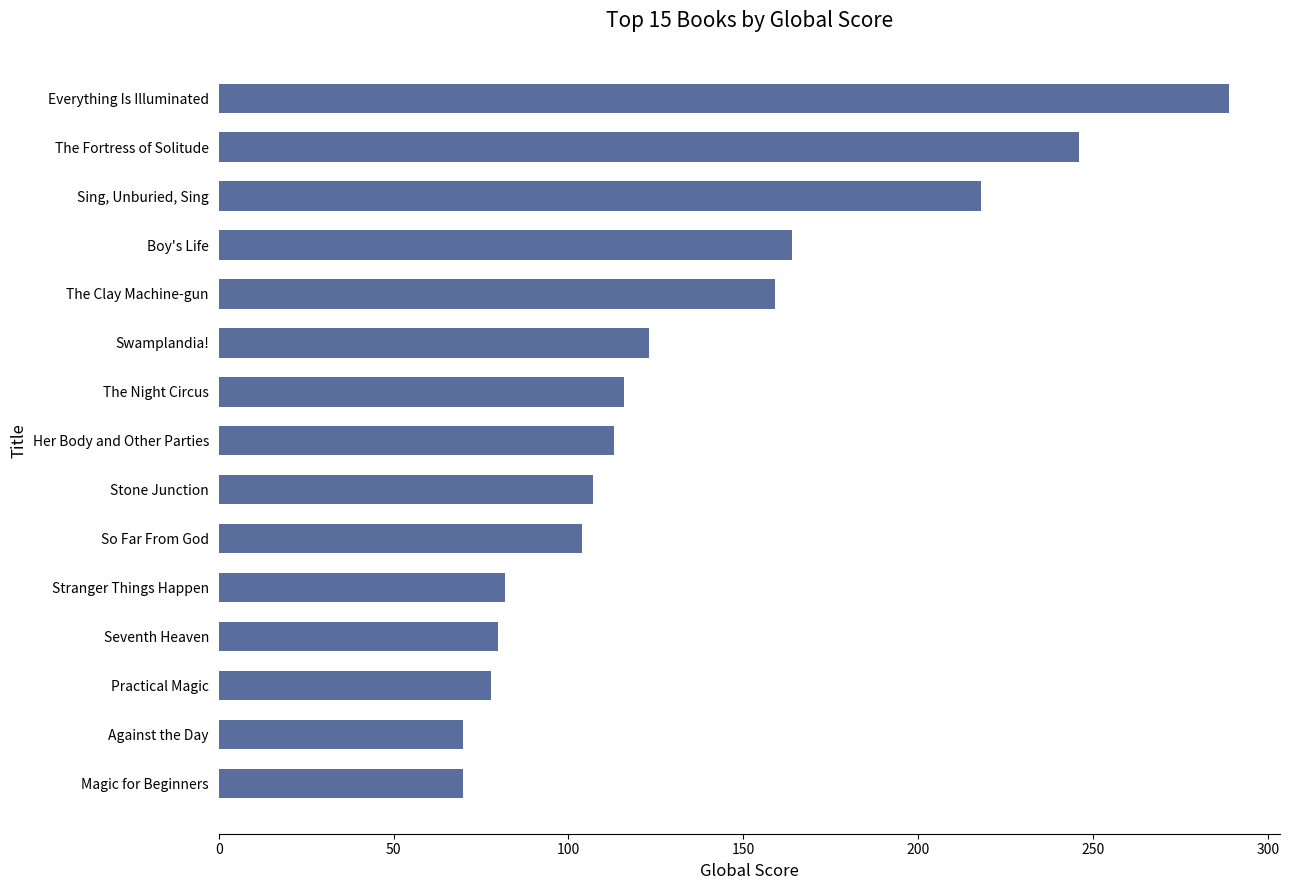

What value does the data have at Her Body and Other Parties?

113